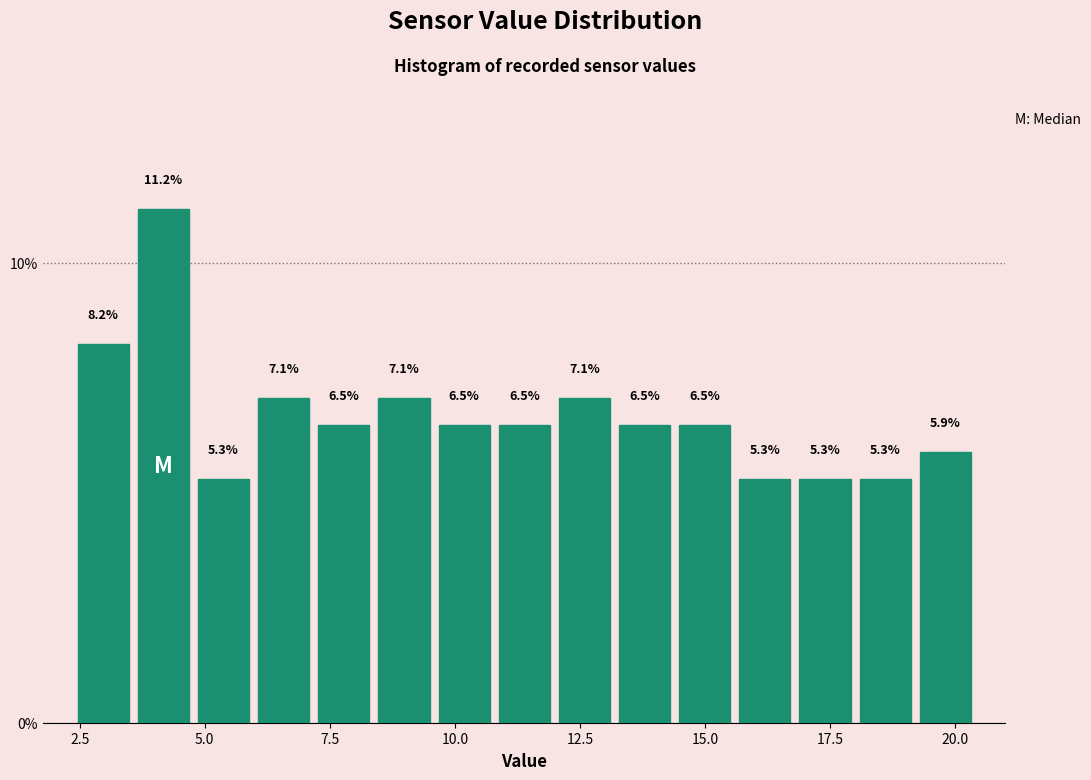

Read against the x-axis, roughly where is the centre of the tallest bar?

4.0